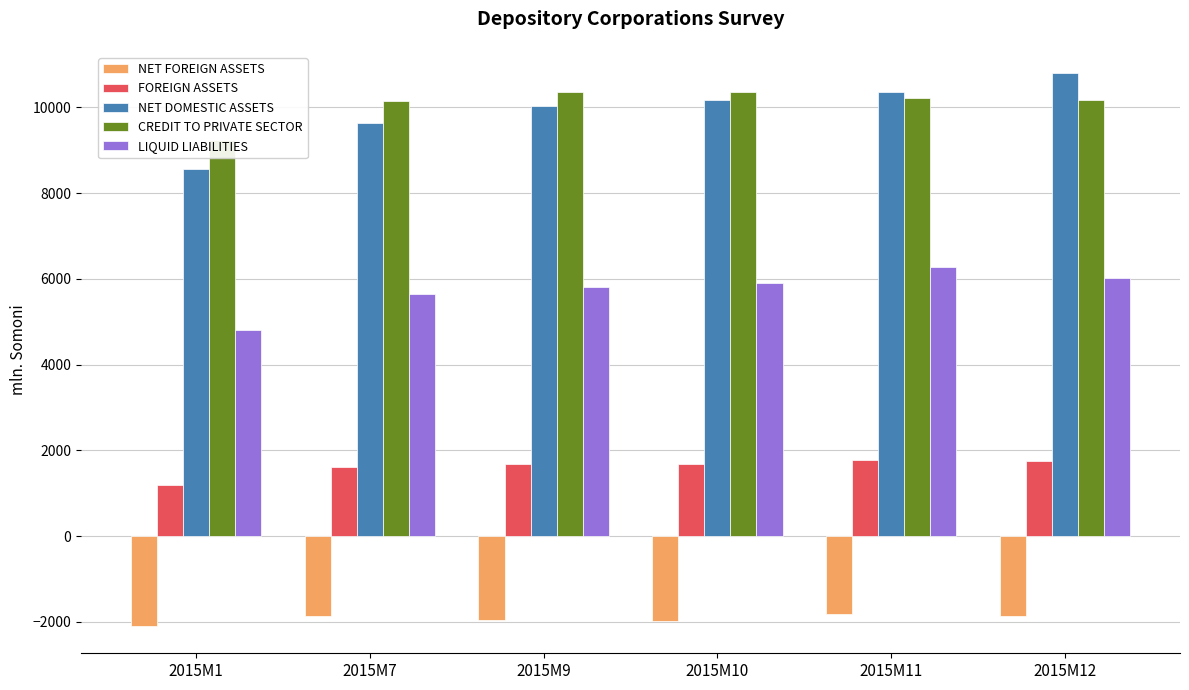

Which category has the highest value in the FOREIGN ASSETS series?

2015M11